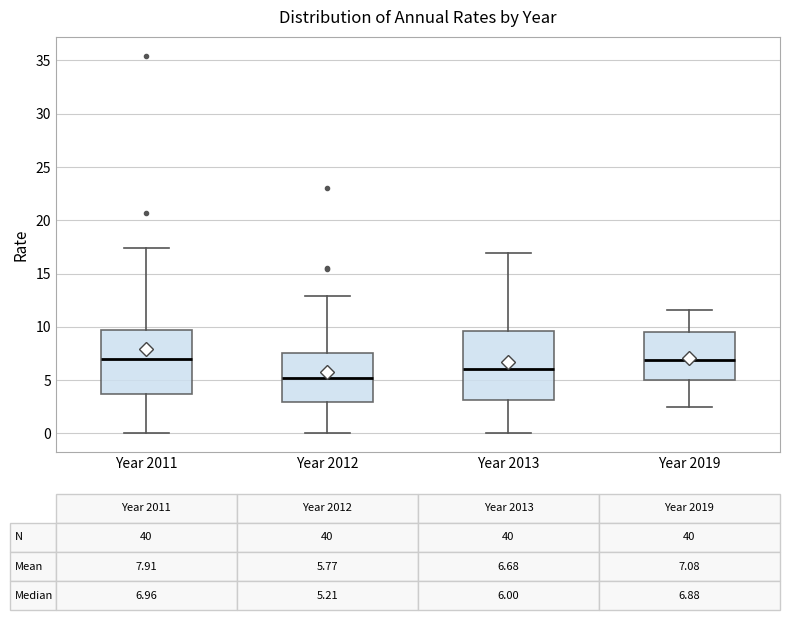

Comparing the boxes themselves (not the whiskers), which one is the tallest?

Year 2013